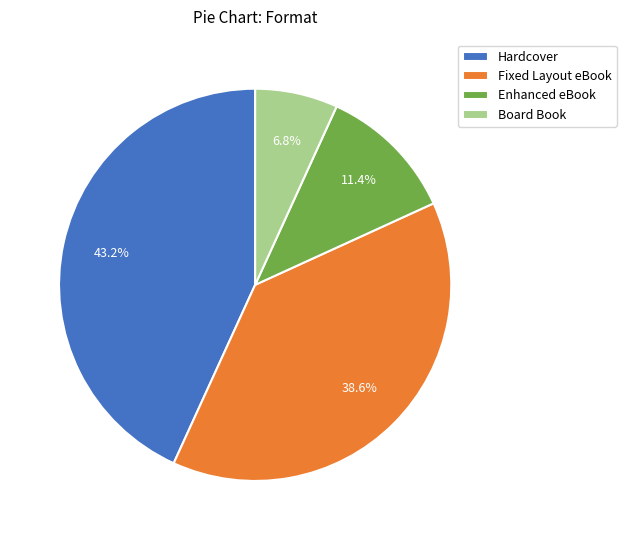

What percentage is NOT represented by Fixed Layout eBook?

61.4%